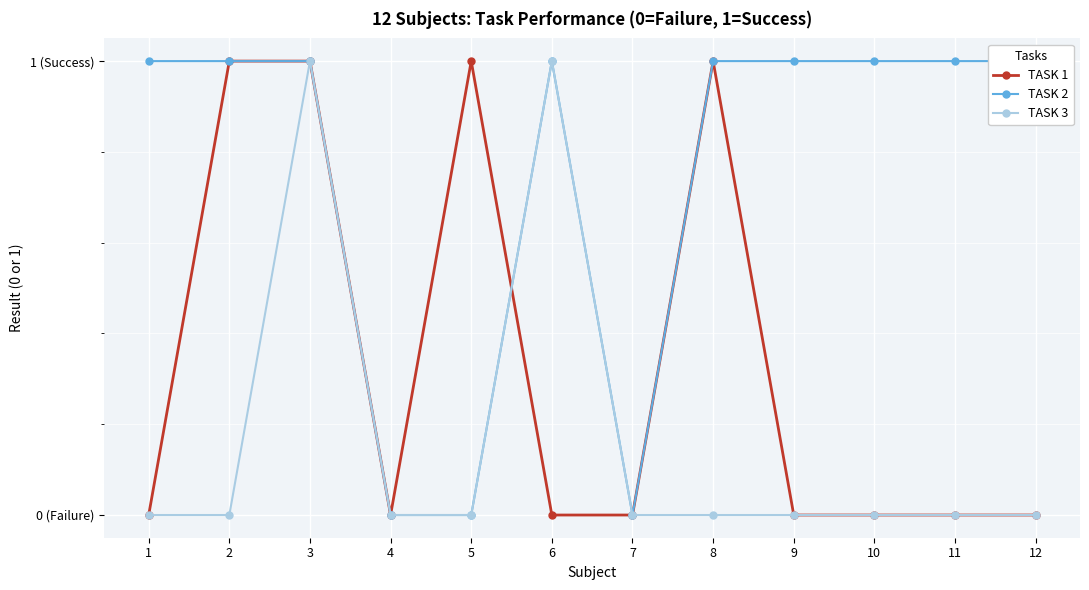

How many intersections are there between TASK 2 and TASK 1?

1